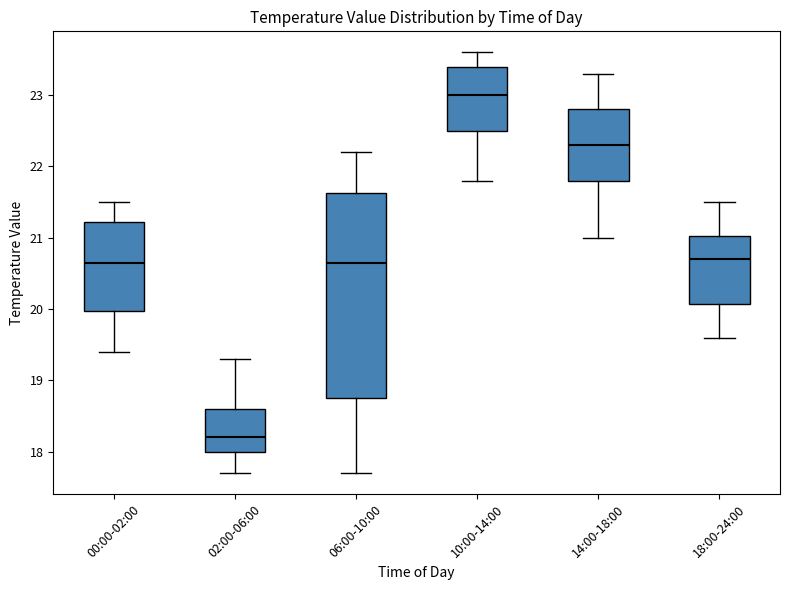

Which box has the lowest median line?

02:00-06:00